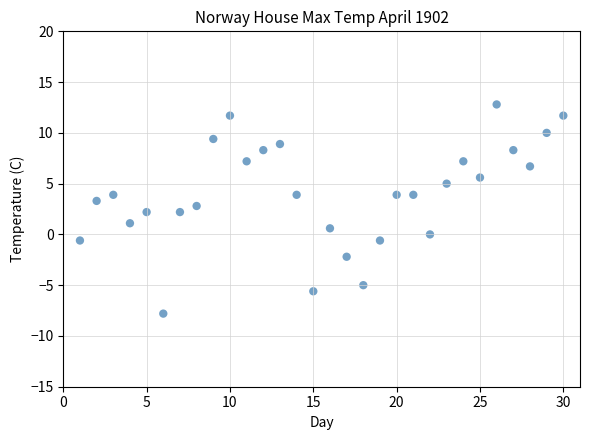

What is the range of Y values (max minus min)?

20.6